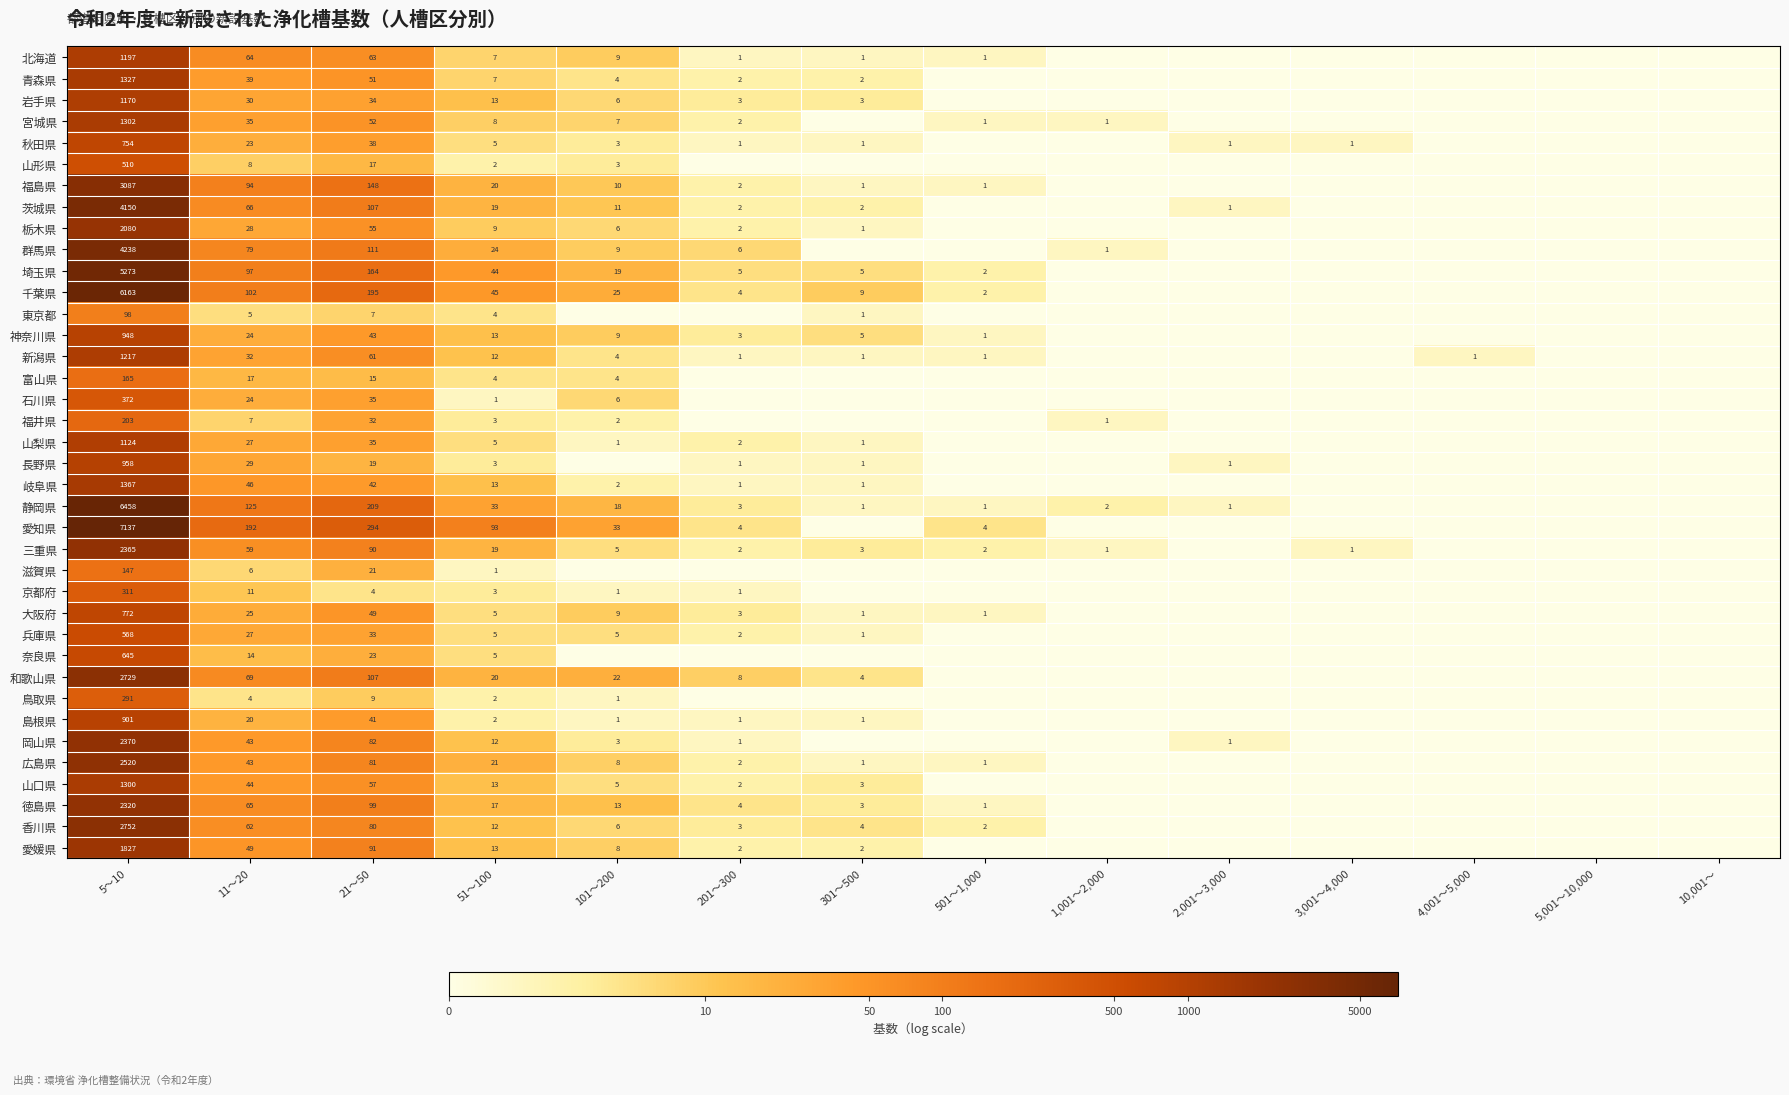

Is the value of 奈良県 at 5,001～10,000 greater than the value of 富山県 at 301～500?

No